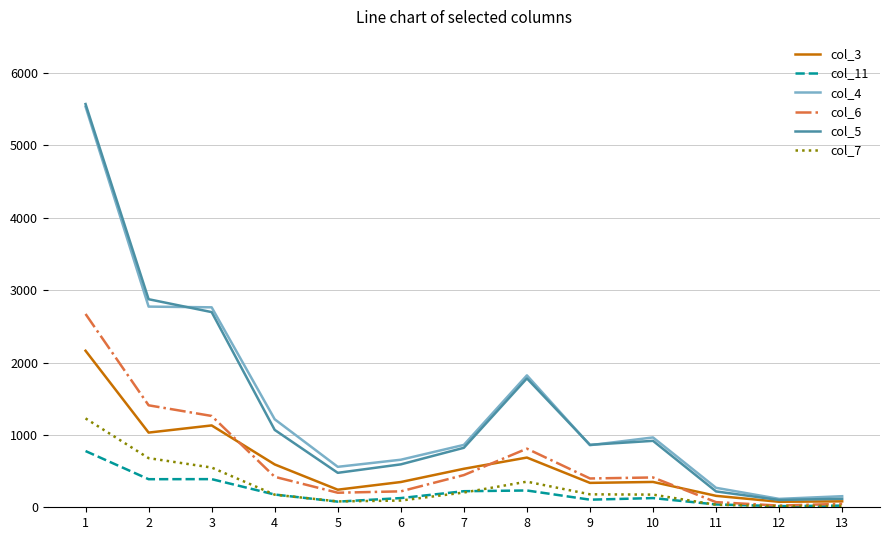

Does the chart display data point markers on the line(s)?

No